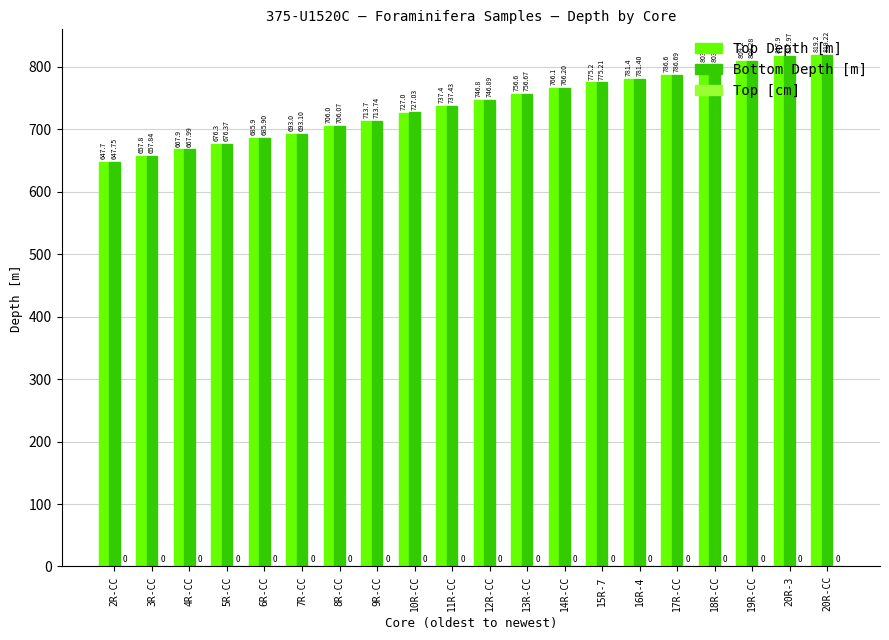

Rank the series by their average value, from highest to lowest.

Bottom Depth [m], Top Depth [m]